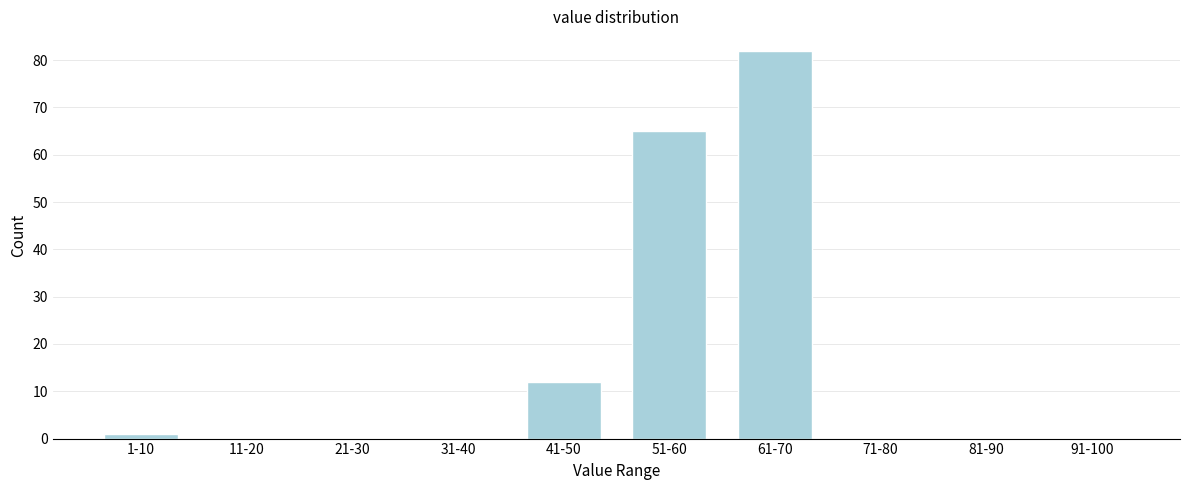

Reading left to right, list all the values displayed in this chart.

1-10=1	11-20=0	21-30=0	31-40=0	41-50=12	51-60=65	61-70=82	71-80=0	81-90=0	91-100=0